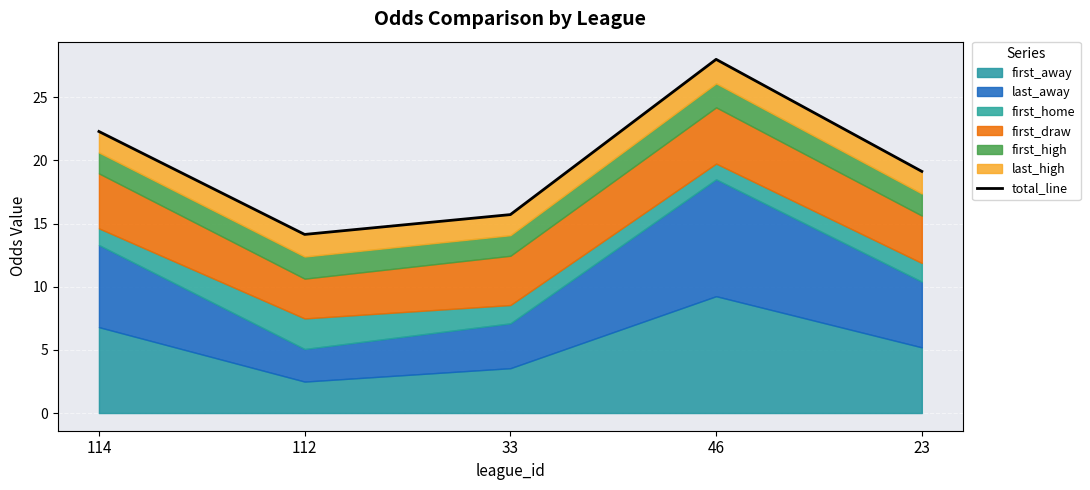

List the labels in order of value, smallest first.

112, 33, 23, 114, 46